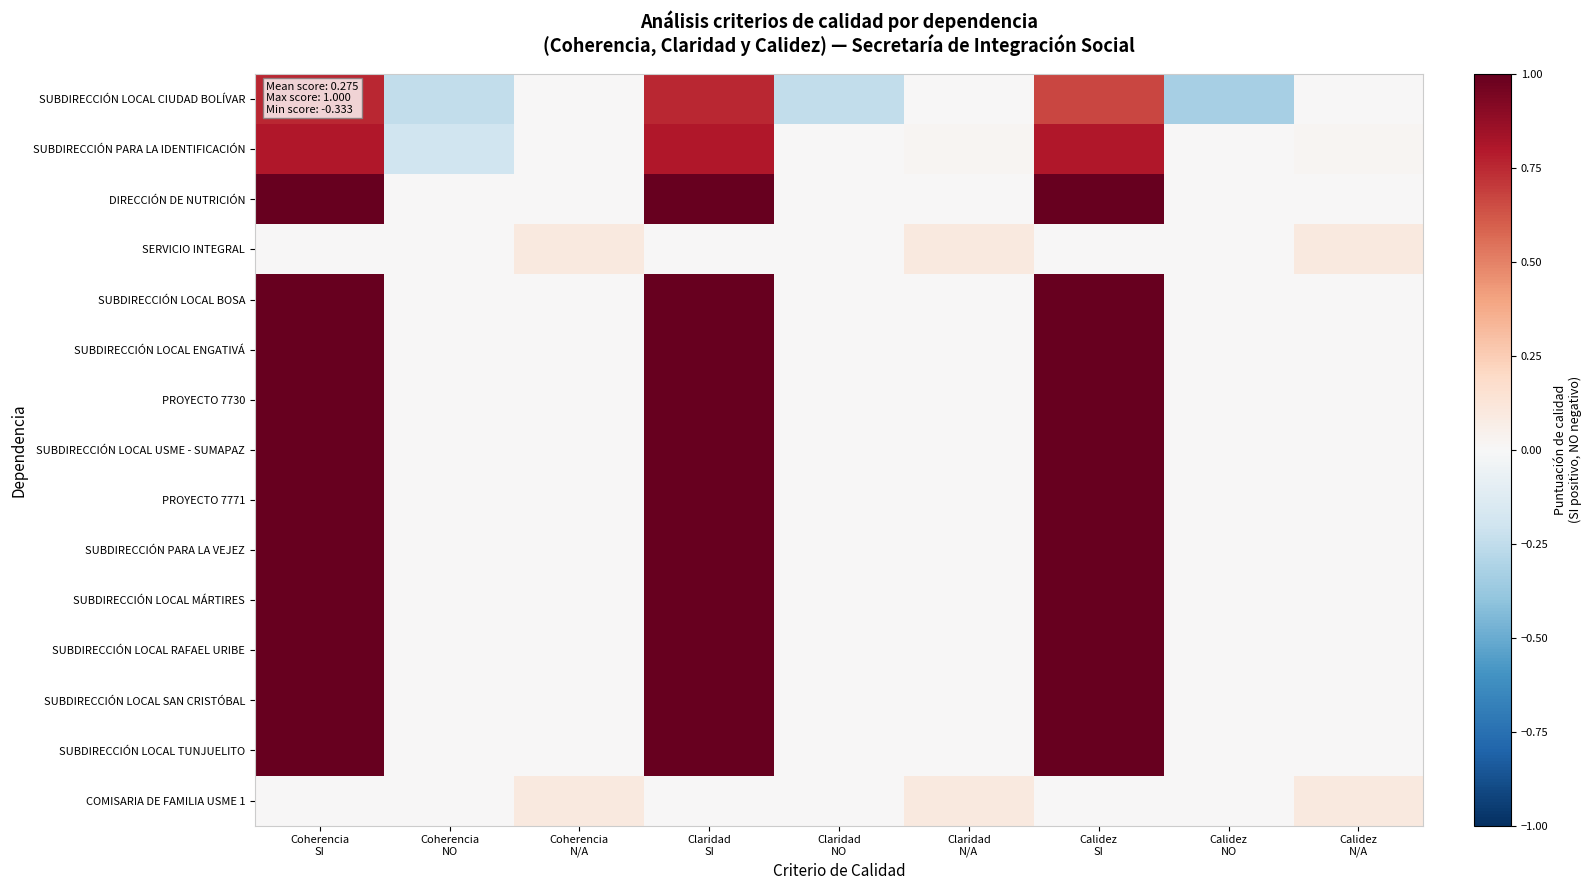

What is the total value across all series at Calidez
SI?

12.5